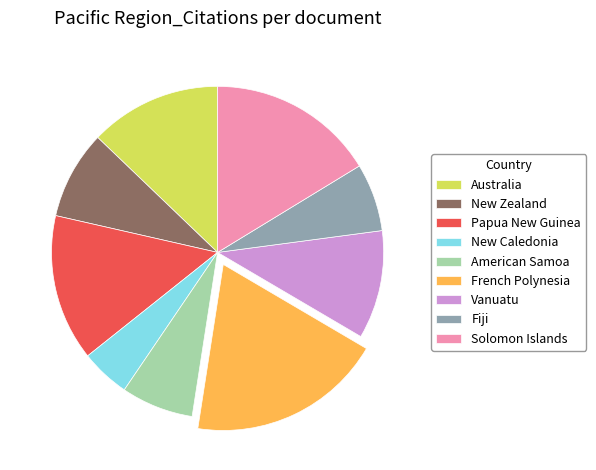

Is it true that Papua New Guinea is 29% of the pie?

False